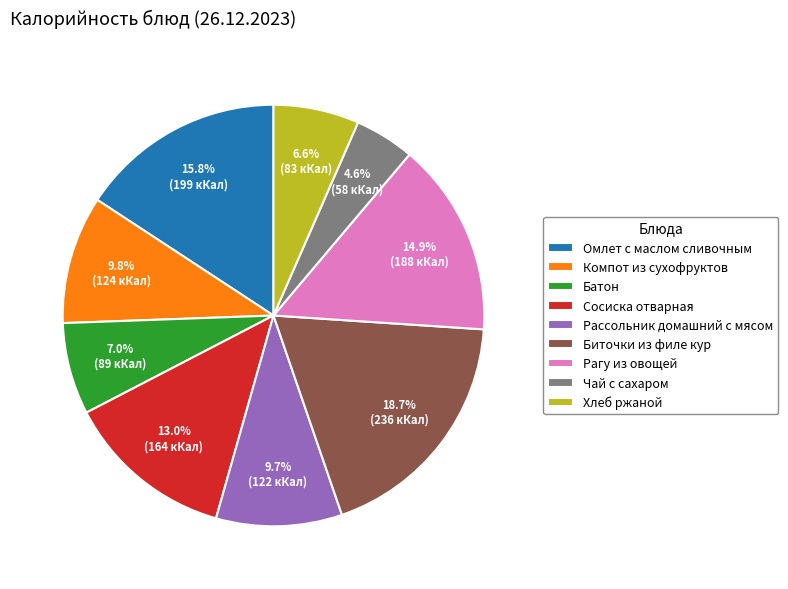

Count the number of slices in the pie.

9